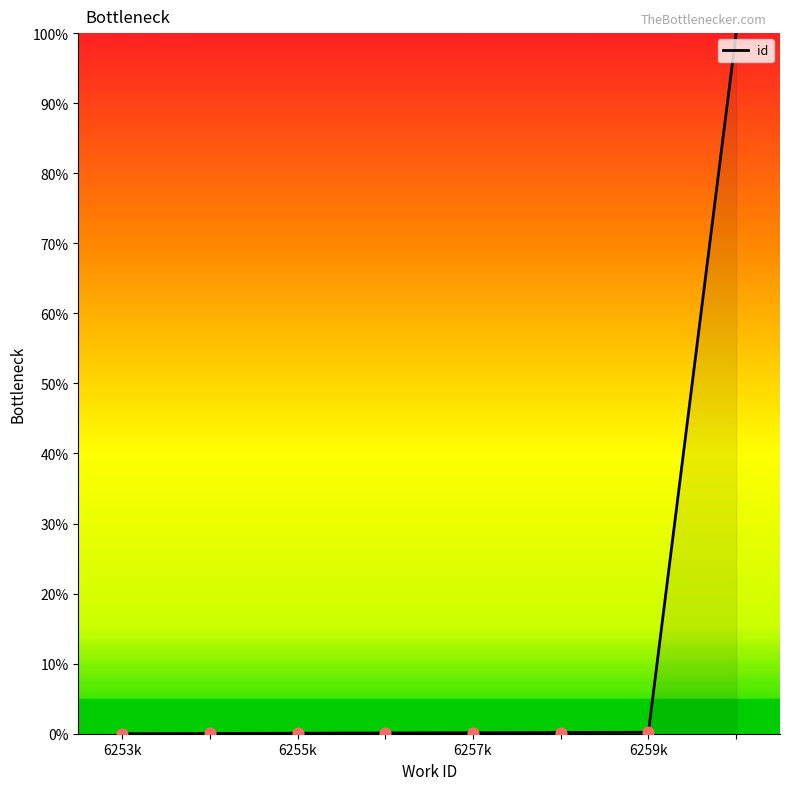

What is the maximum value shown in the chart?

100.0